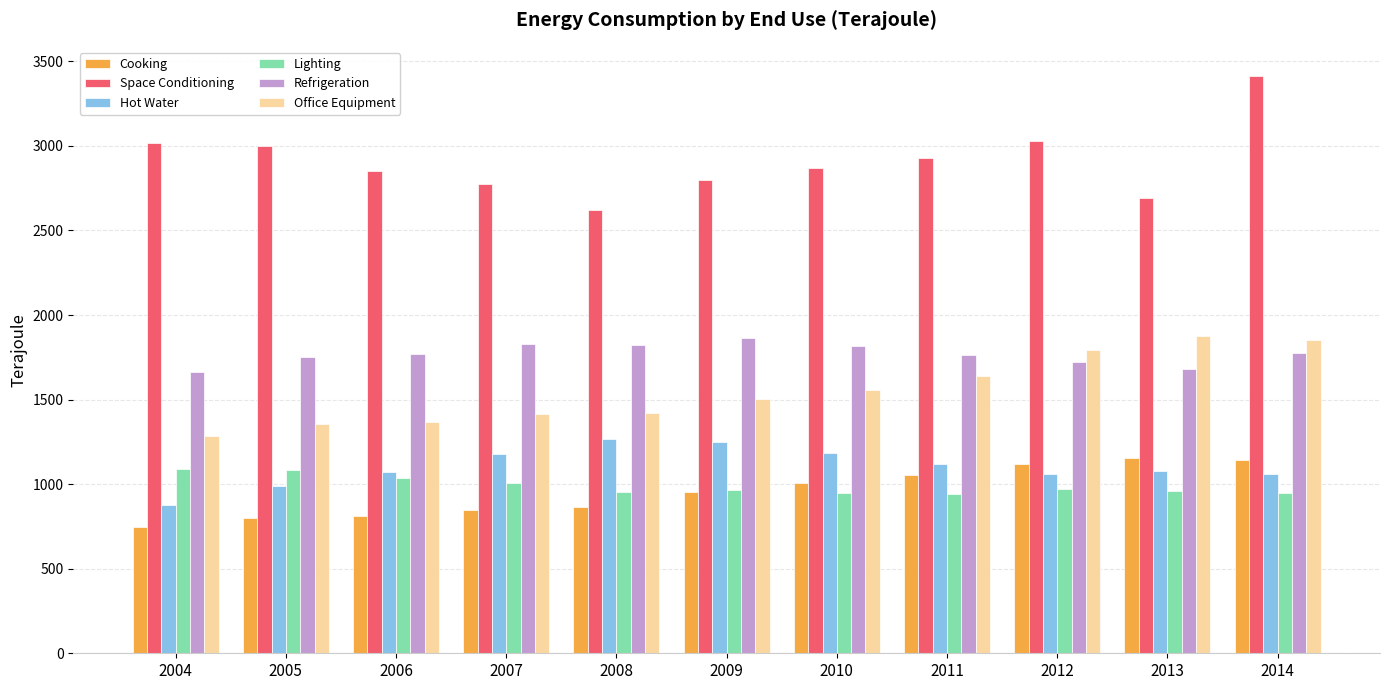

What is the spread (max minus min) of values at 2012?

2059